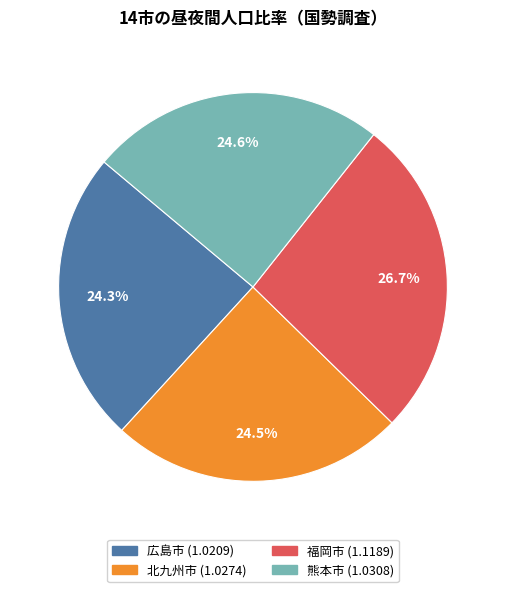

Between 福岡市 and 北九州市, which is larger?

福岡市